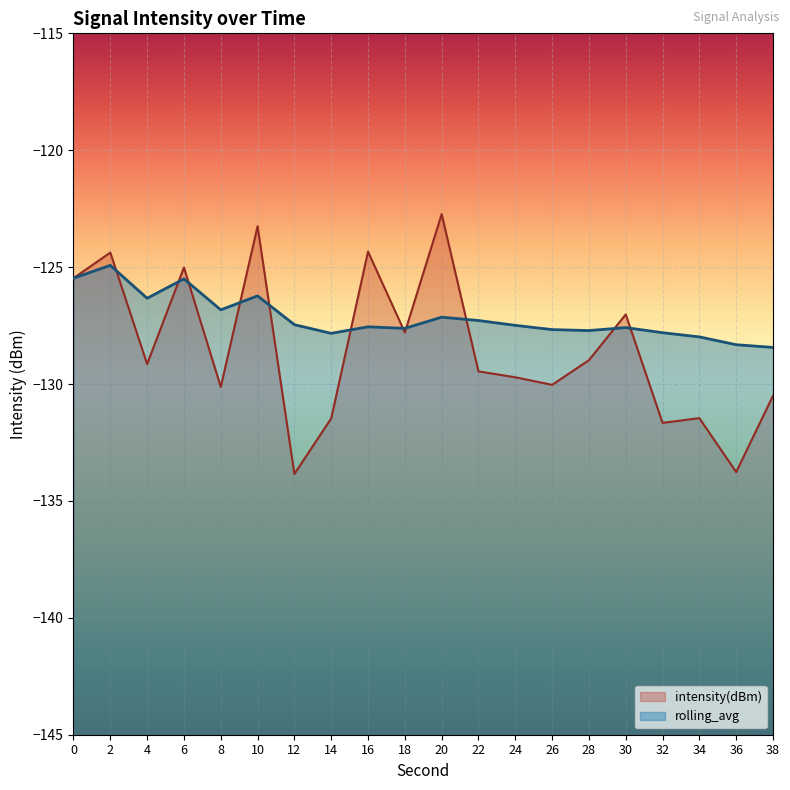

Where is the first local minimum for intensity(dBm)?

4